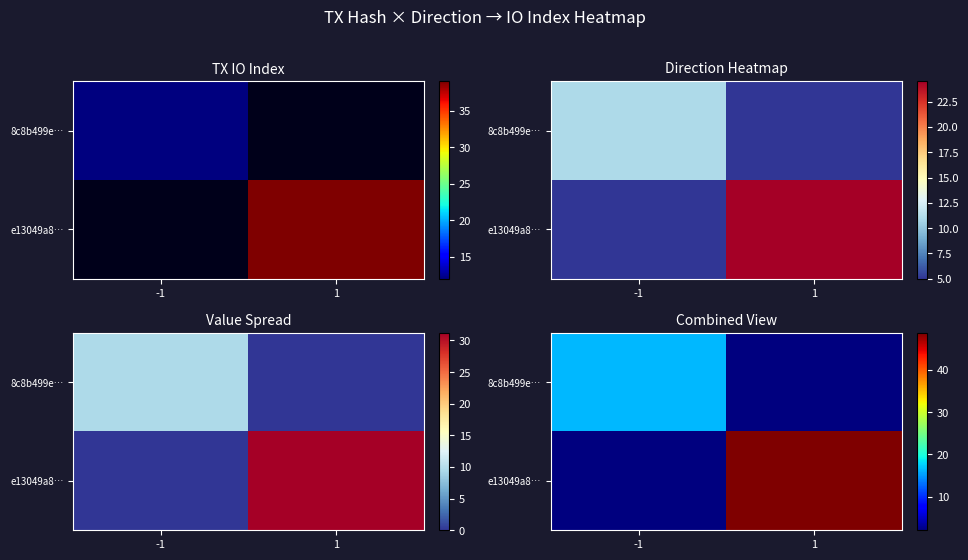

Where does the e13049a8… series first go above 48?

1